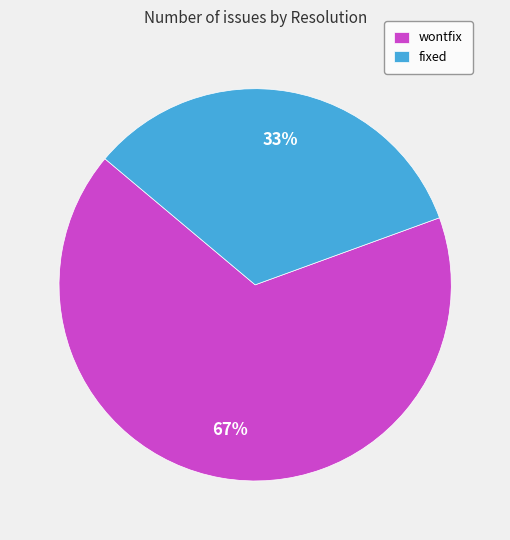

Which slice is the smallest?

fixed